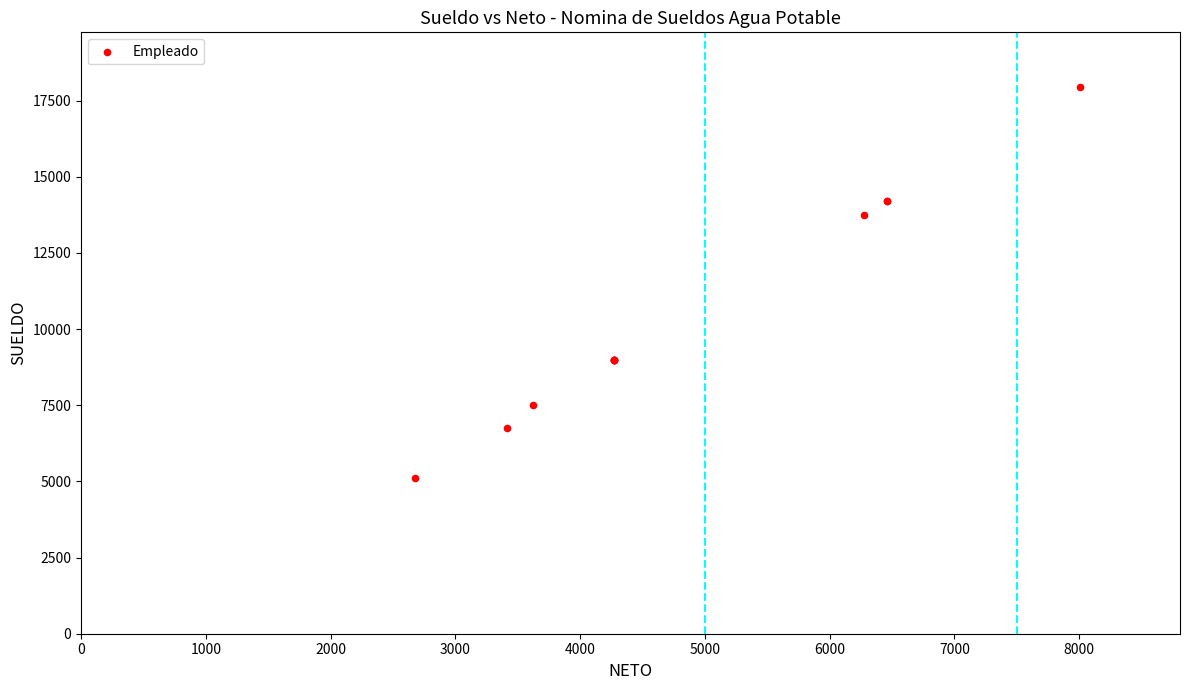

What Y value in the scatter plot is closest to 11530?

13757.1